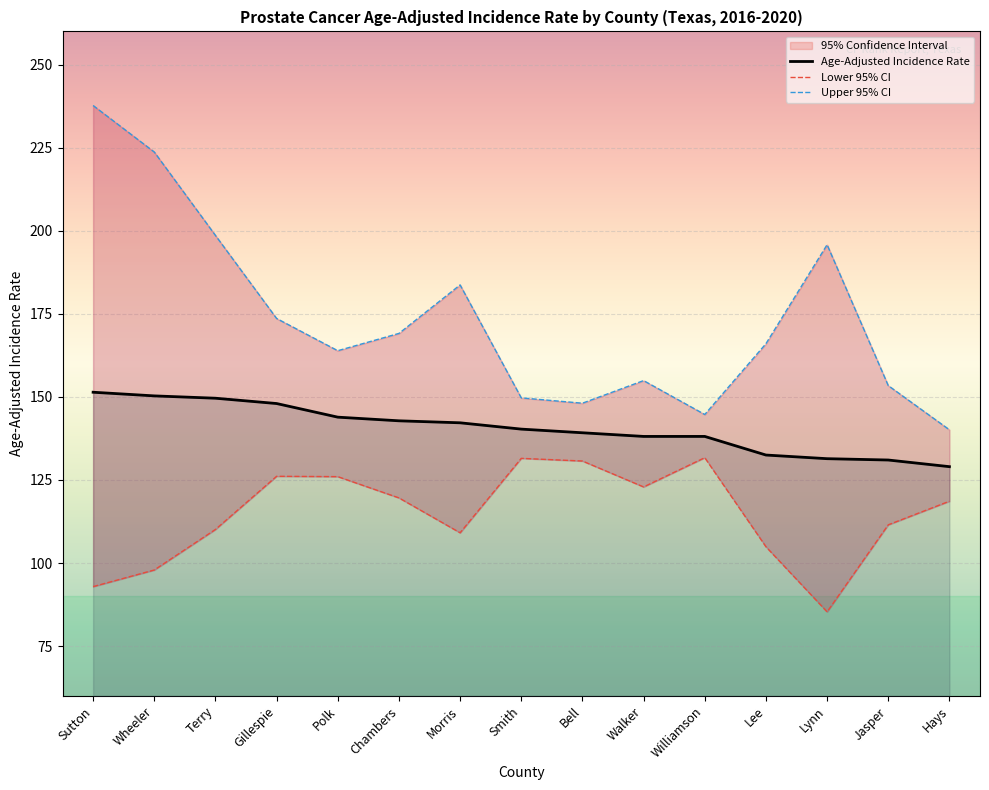

What is the difference between the Upper 95% CI values at Bell and Jasper?

5.3